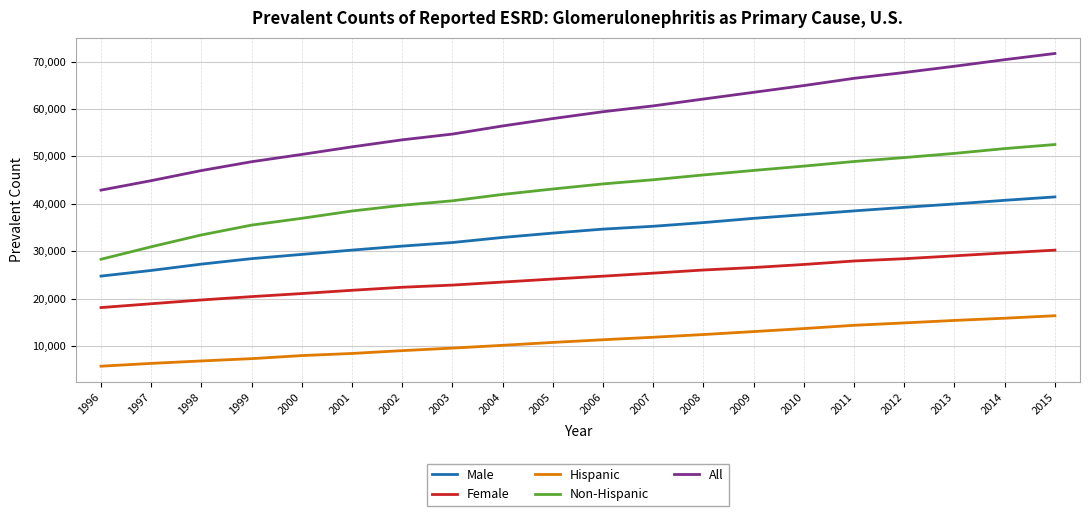

At which label does Non-Hispanic reach its peak?

2015